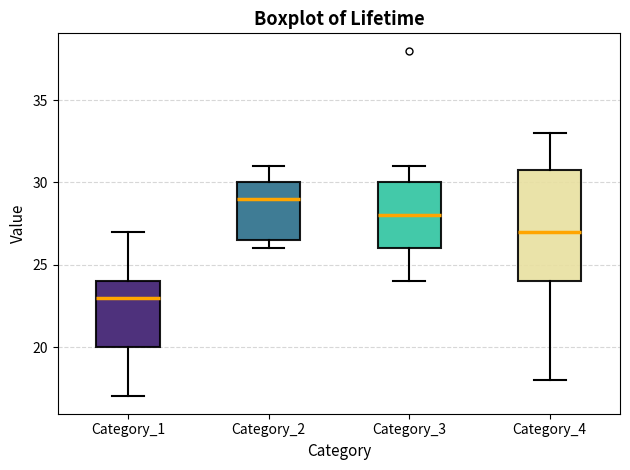

Reading left to right, transcribe this box plot: for each box, give where its median line is, the range the box spans, and where its two whiskers end, as read against the y-axis. The values are not printed on the chart, so give them approximately, as read against the axis.

Category_1: median 23.0, box 20.0 to 24.0, whiskers 17.0 to 27.0
Category_2: median 29.0, box 26.5 to 30.0, whiskers 26.0 to 31.0
Category_3: median 28.0, box 26.0 to 30.0, whiskers 24.0 to 31.0
Category_4: median 27.0, box 24.0 to 31.0, whiskers 18.0 to 33.0